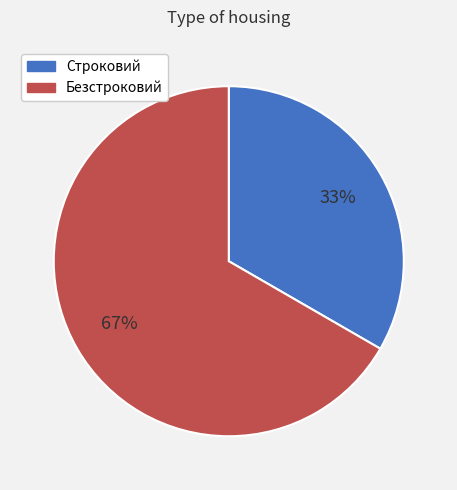

To the nearest percent, what percentage of the pie is Строковий?

33%